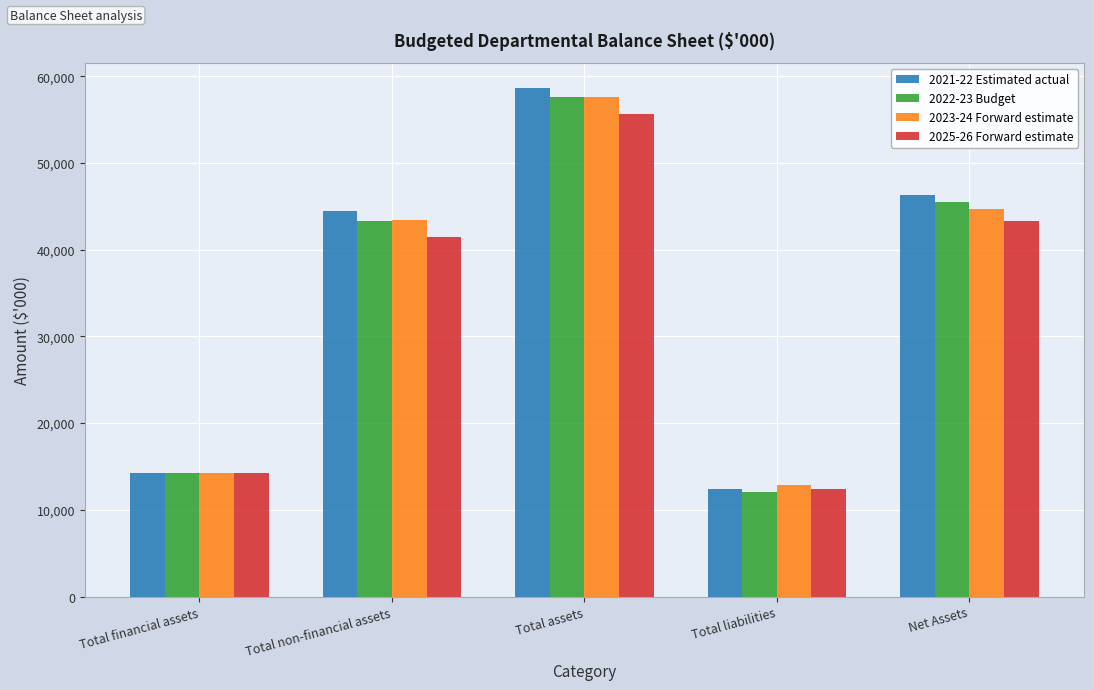

At which label is 2023-24 Forward estimate closest to 35226?

Total non-financial assets